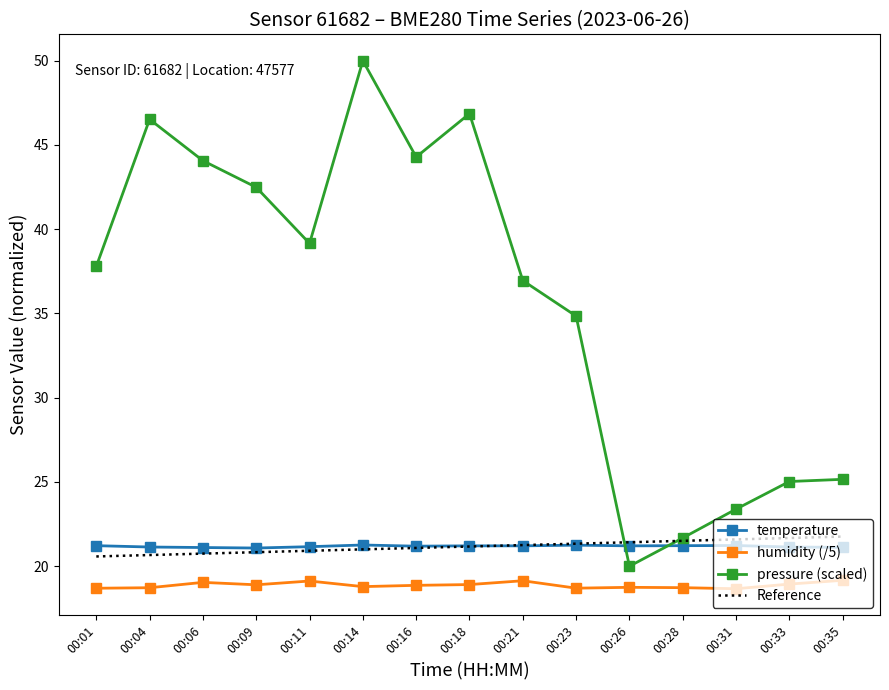

What is the minimum value shown in the chart?

18.7